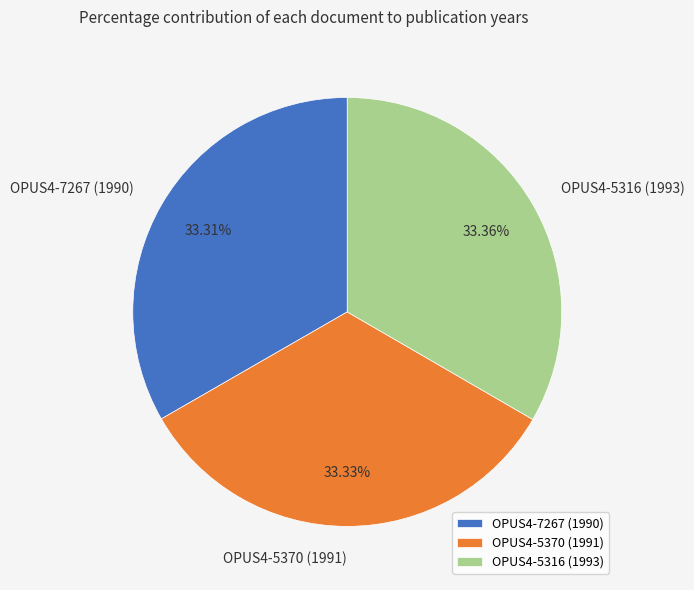

What is the total percentage of OPUS4-7267 (1990) and OPUS4-5370 (1991)?

66.6%